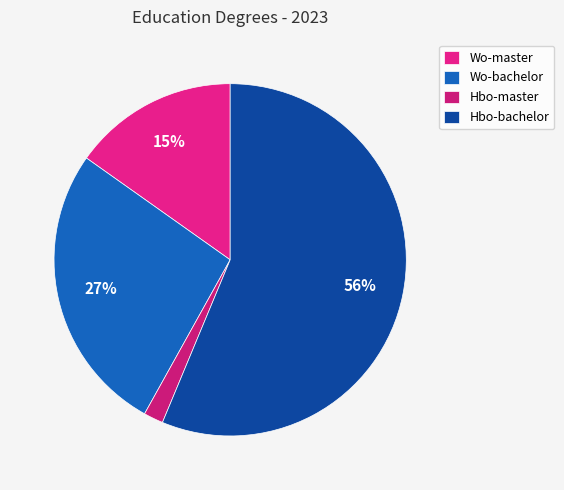

To the nearest percent, what is the combined percentage of Hbo-bachelor and Wo-master?

71%